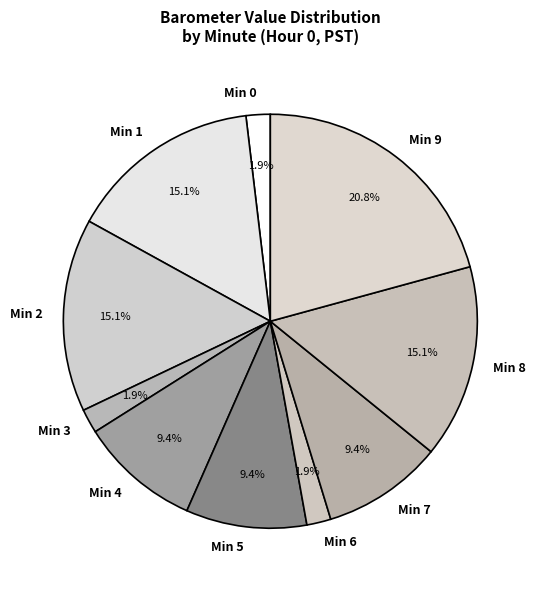

How many segments does this pie chart have?

10